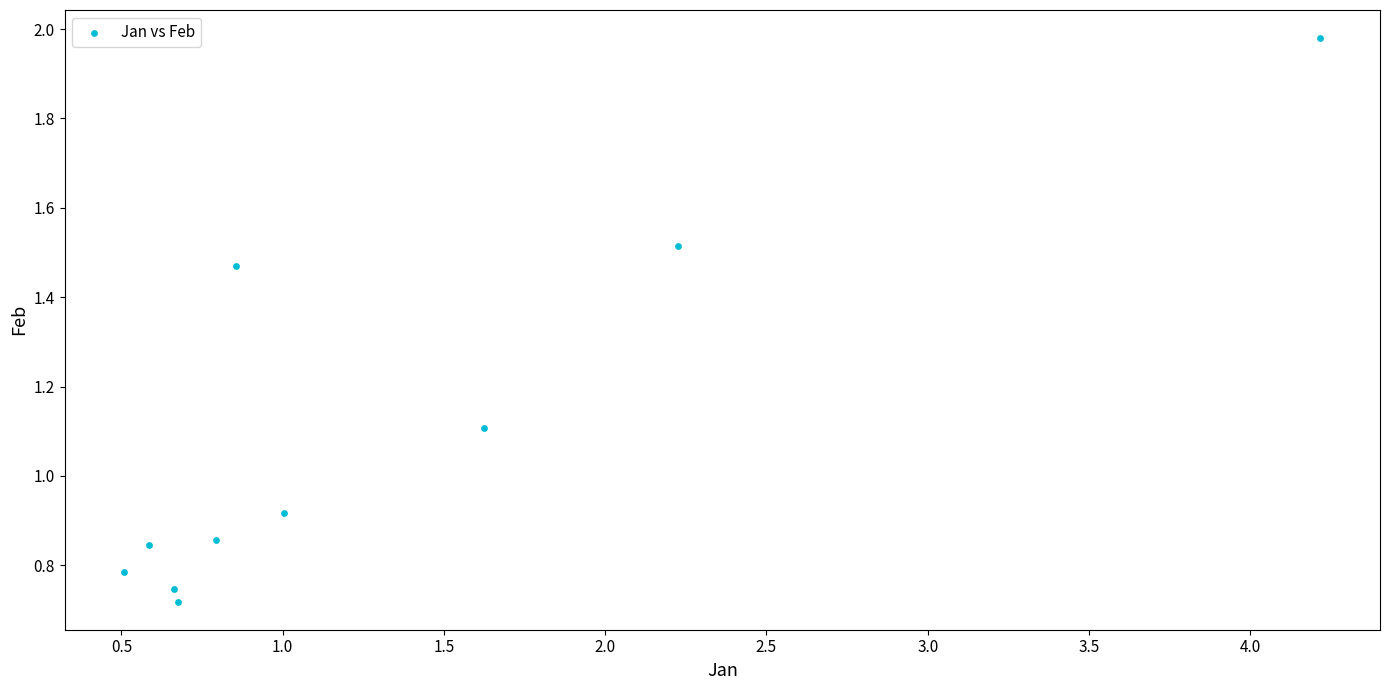

What is the average Y value?

1.1